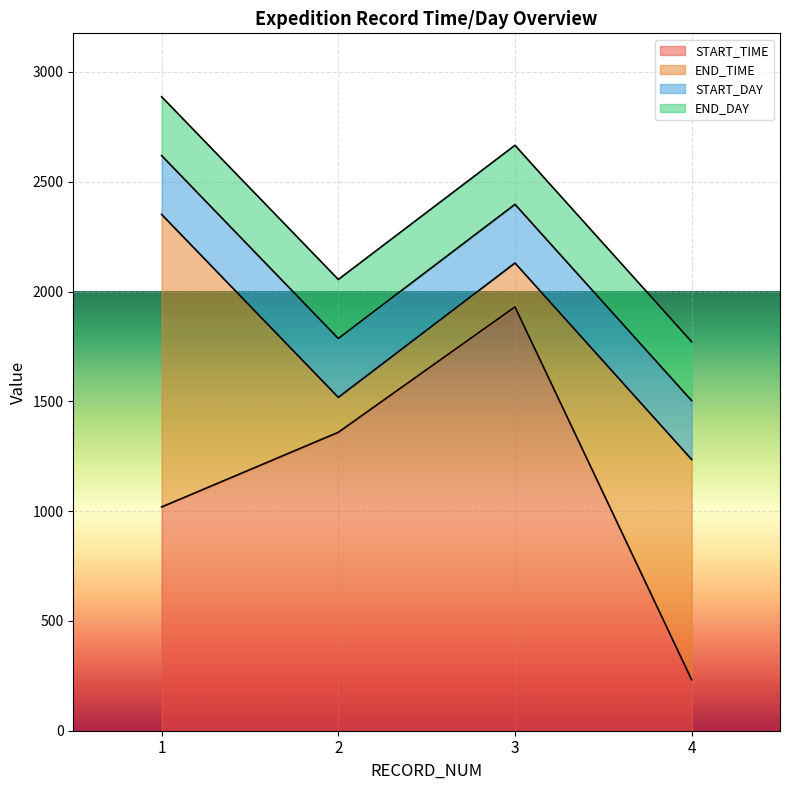

At how many categories does at least one series exceed 624?

4